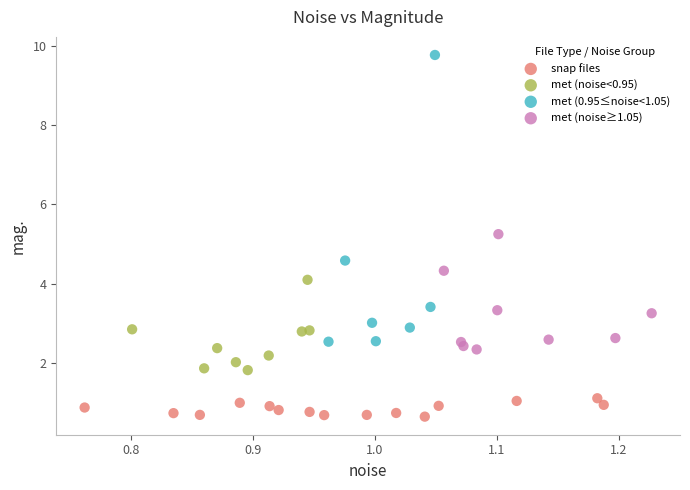

Which series has the largest Y range (max minus min)?

met (0.95≤noise<1.05)